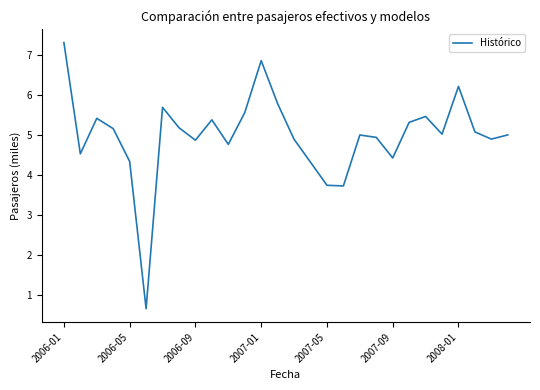

What is the greatest value displayed?

7.3